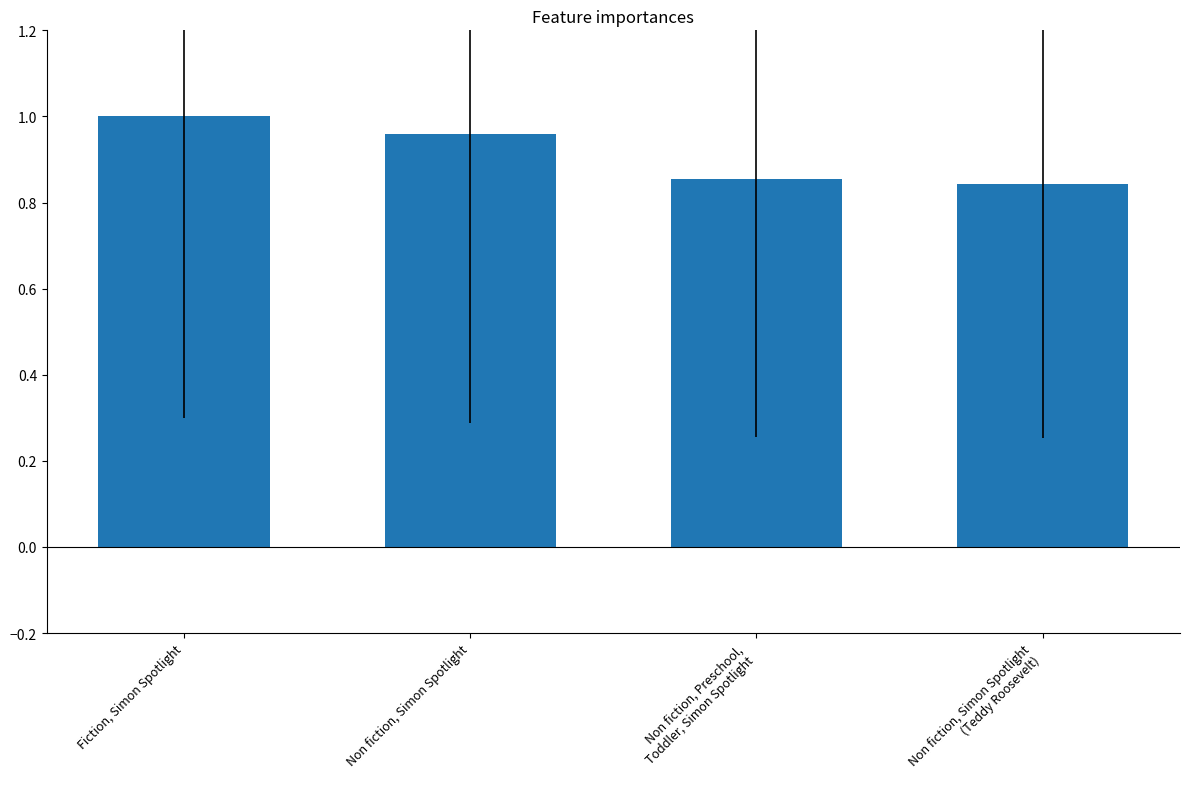

Count the number of data series in this chart.

1